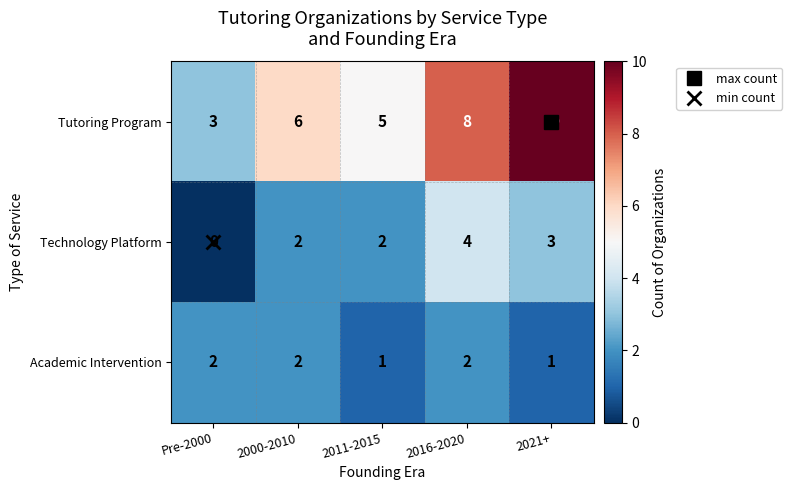

Which series has the largest total across all categories?

Tutoring Program